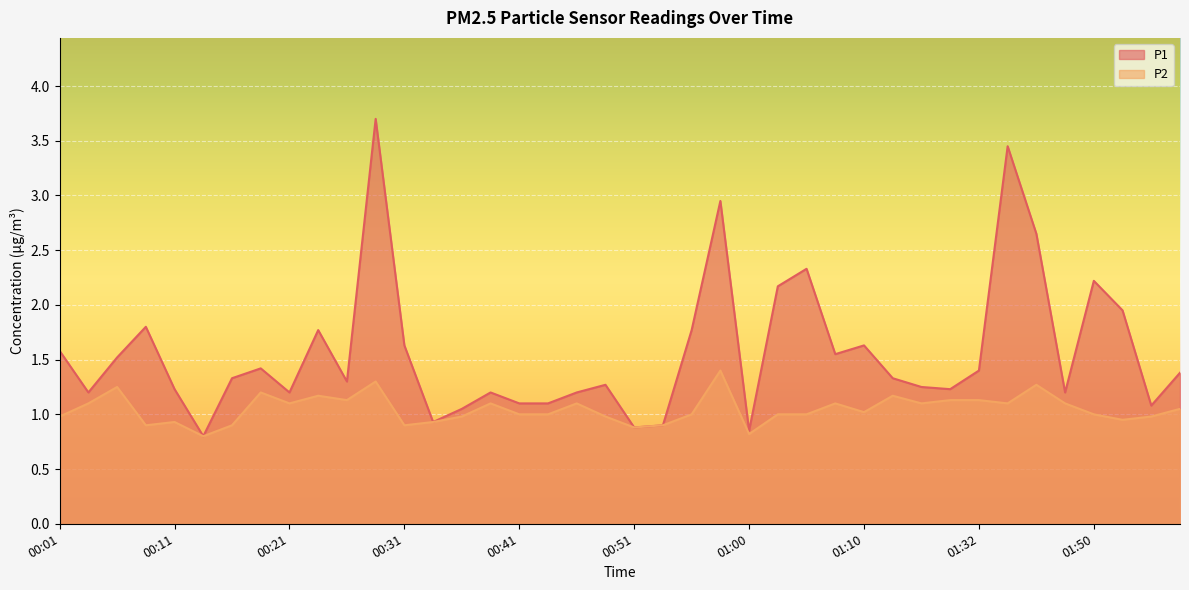

What is the difference between the P2 values at 01:13 and 00:46?

0.1